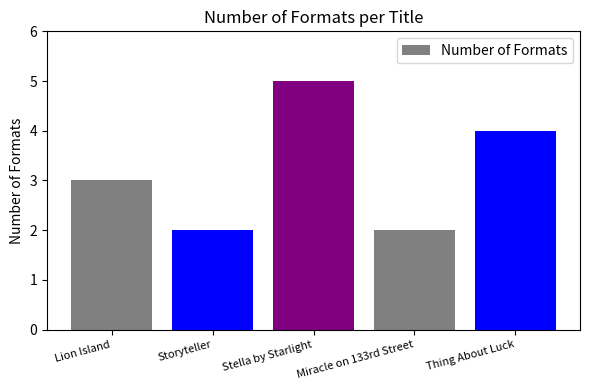

The chart shows a value of 4 at Thing About Luck. True or false?

True